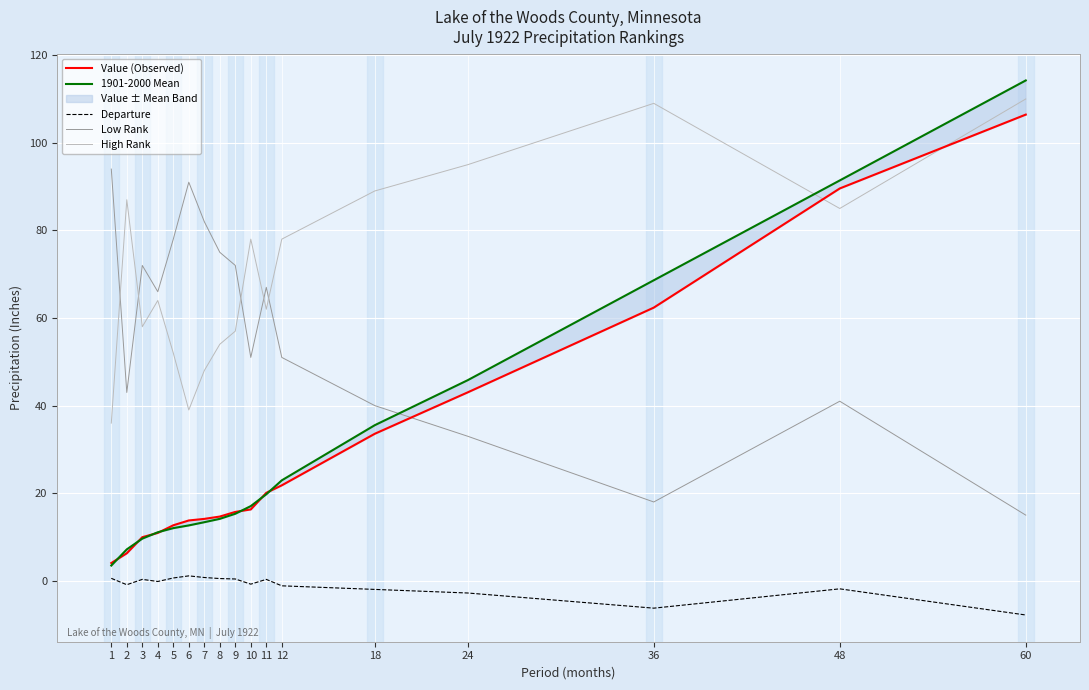

Which series has the largest range (max minus min)?

1901-2000 Mean